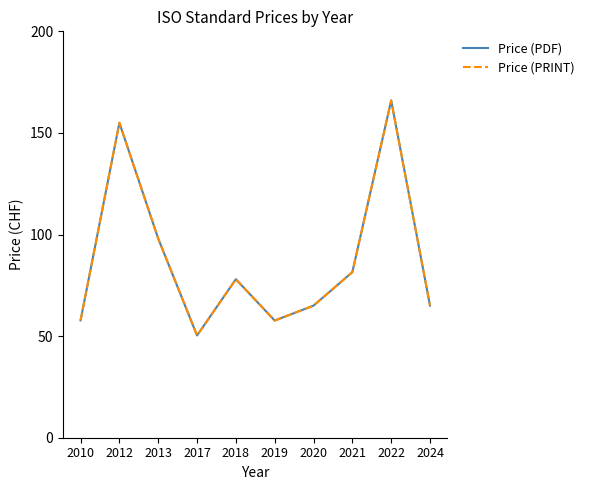

Is this an area chart (filled region under the line)?

No